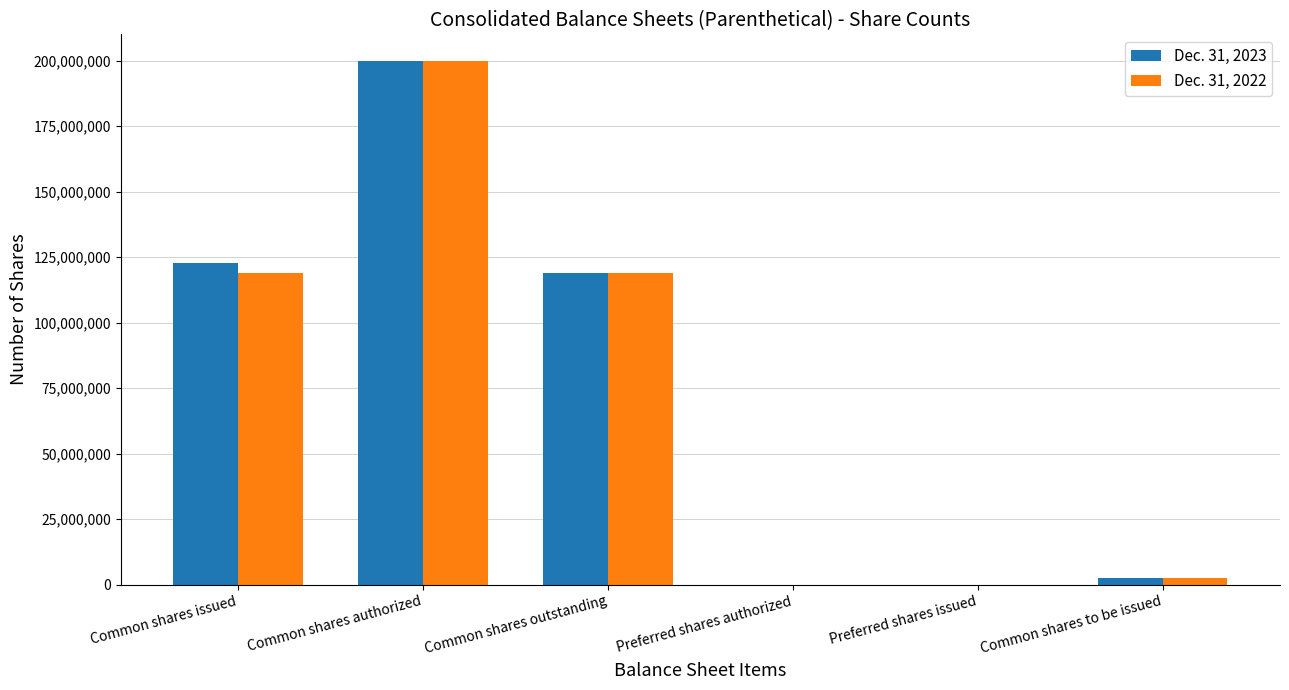

Is it true that Dec. 31, 2023 equals 119089754 at Common shares outstanding?

True